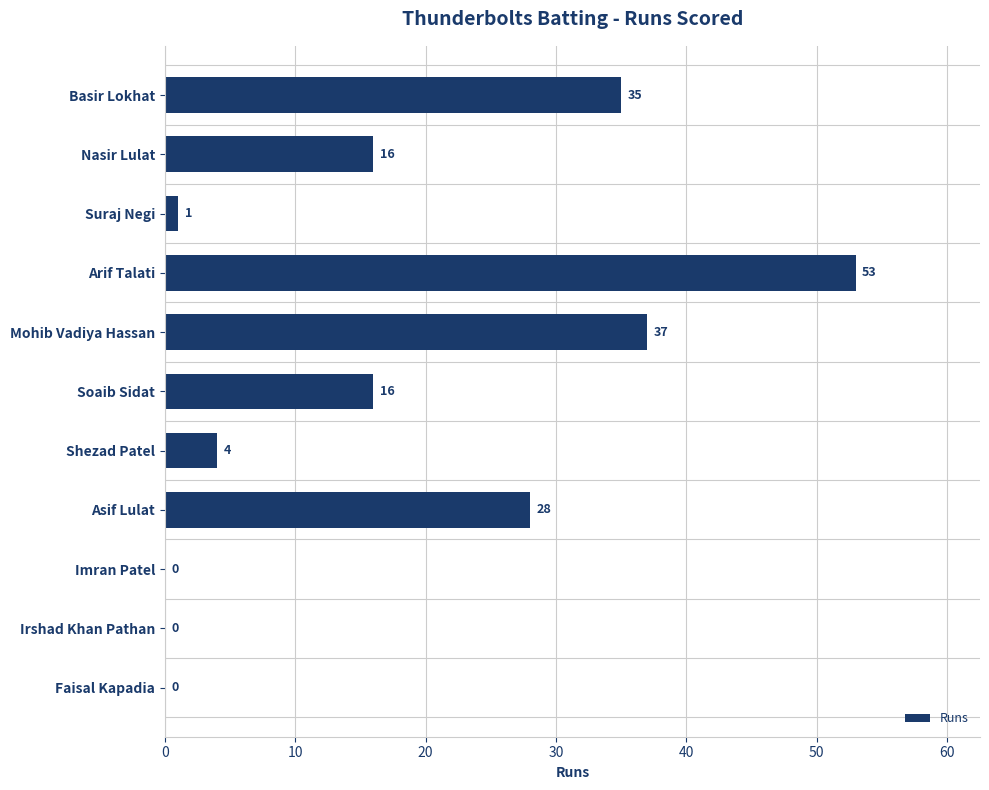

Where is the data nearest to the value 26?

Asif Lulat